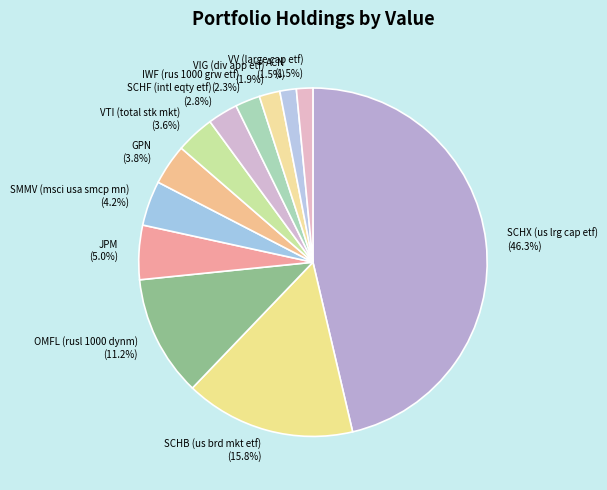

How much of the chart is everything except VV (large cap etf)?

98.5%